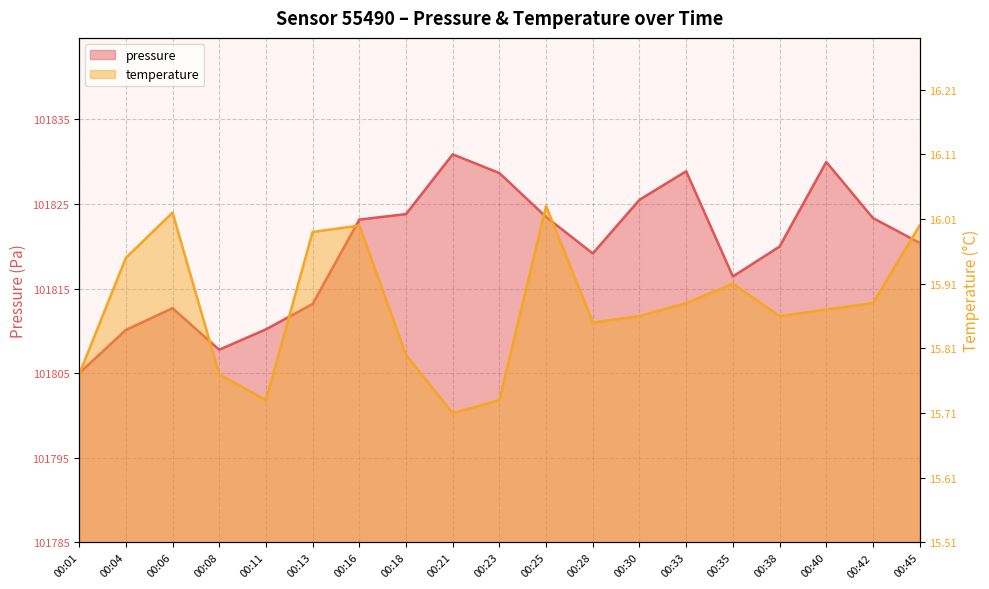

What is the sum of the temperature values at 00:45 and 00:33?

0.9